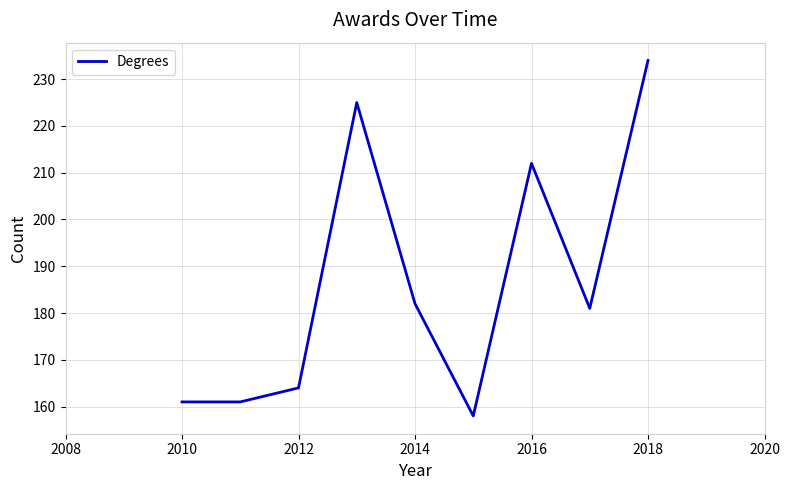

What is the minimum value shown in the chart?

158